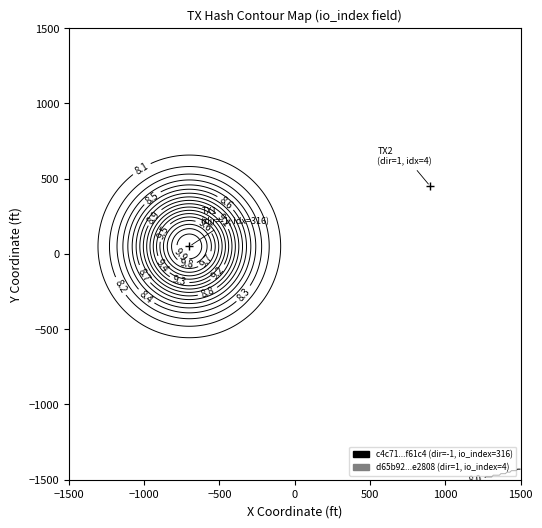

The value of d65b92c627c9b7ccd2013321df194a5bd1e2808 at direction is 2. True or false?

False